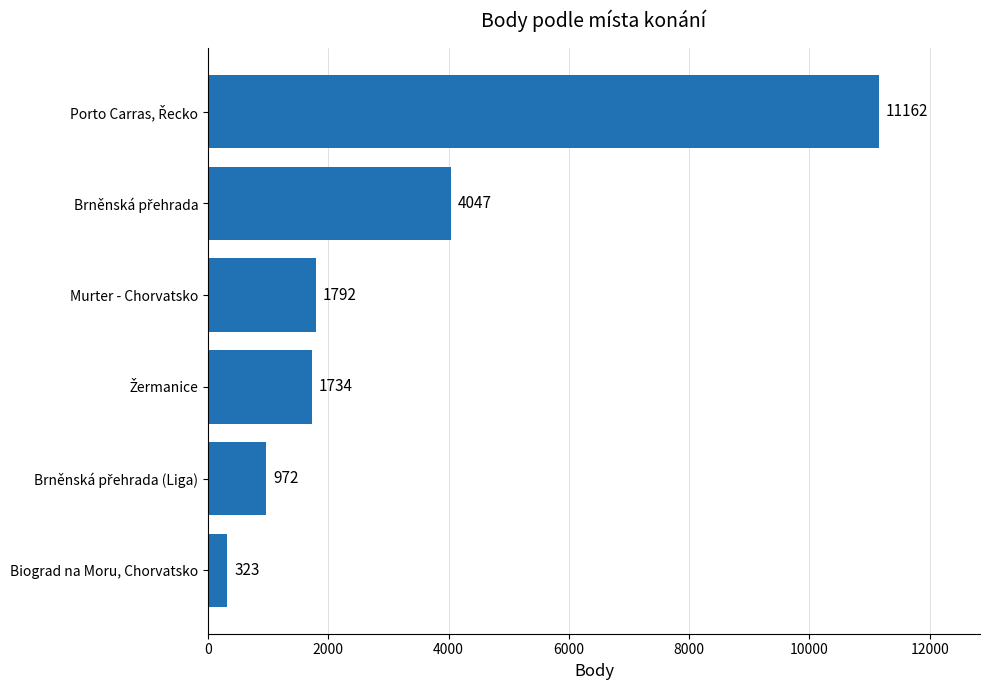

Between Biograd na Moru, Chorvatsko and Murter - Chorvatsko, which is larger?

Murter - Chorvatsko